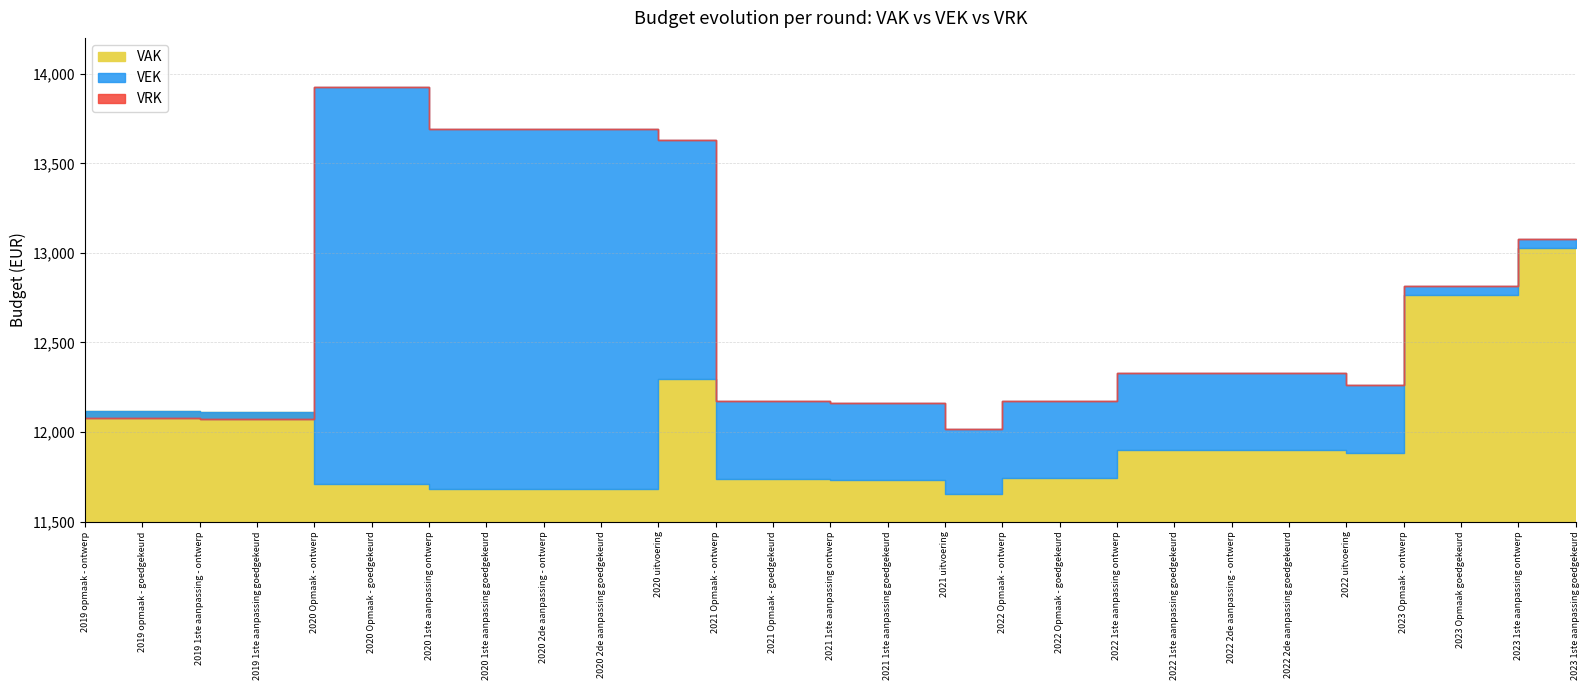

At which label does VAK first exceed 11883?

2019 opmaak - ontwerp